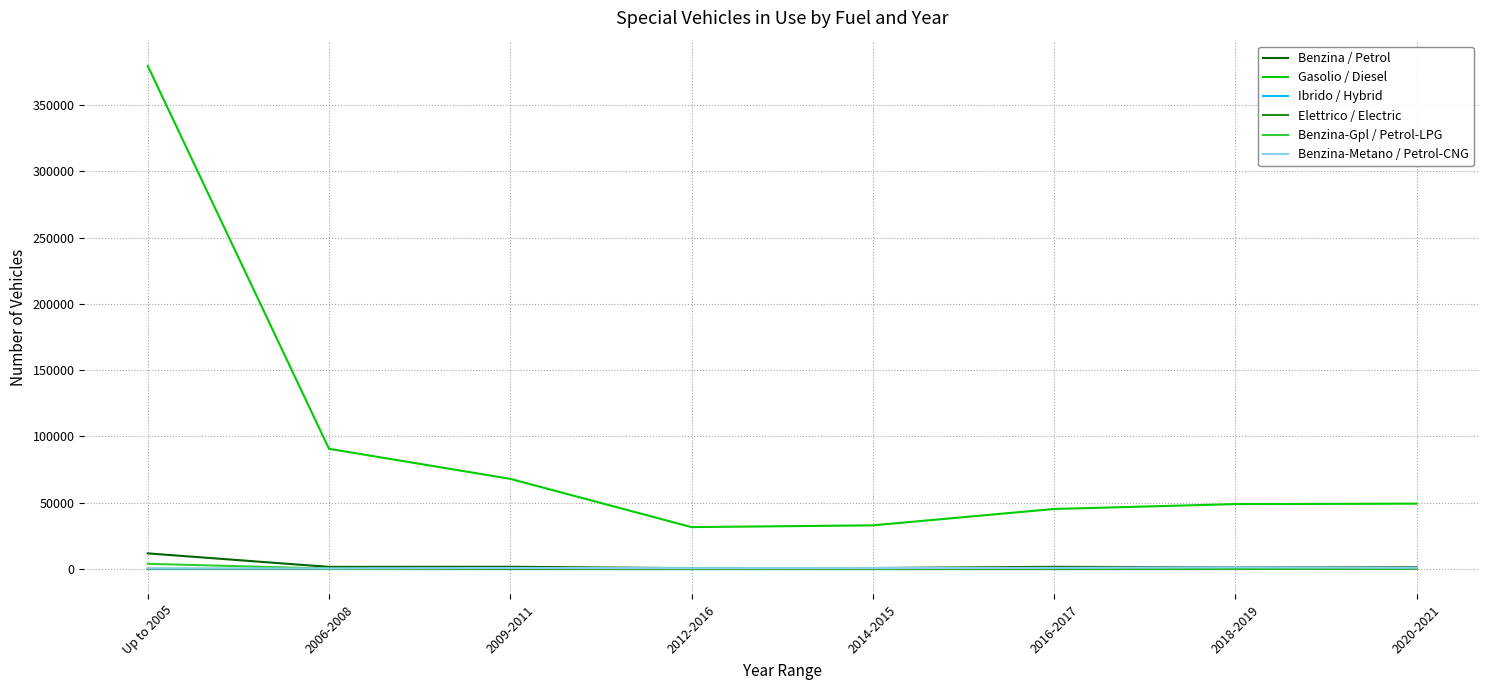

The value of Gasolio / Diesel at 2016-2017 is 78392. True or false?

False